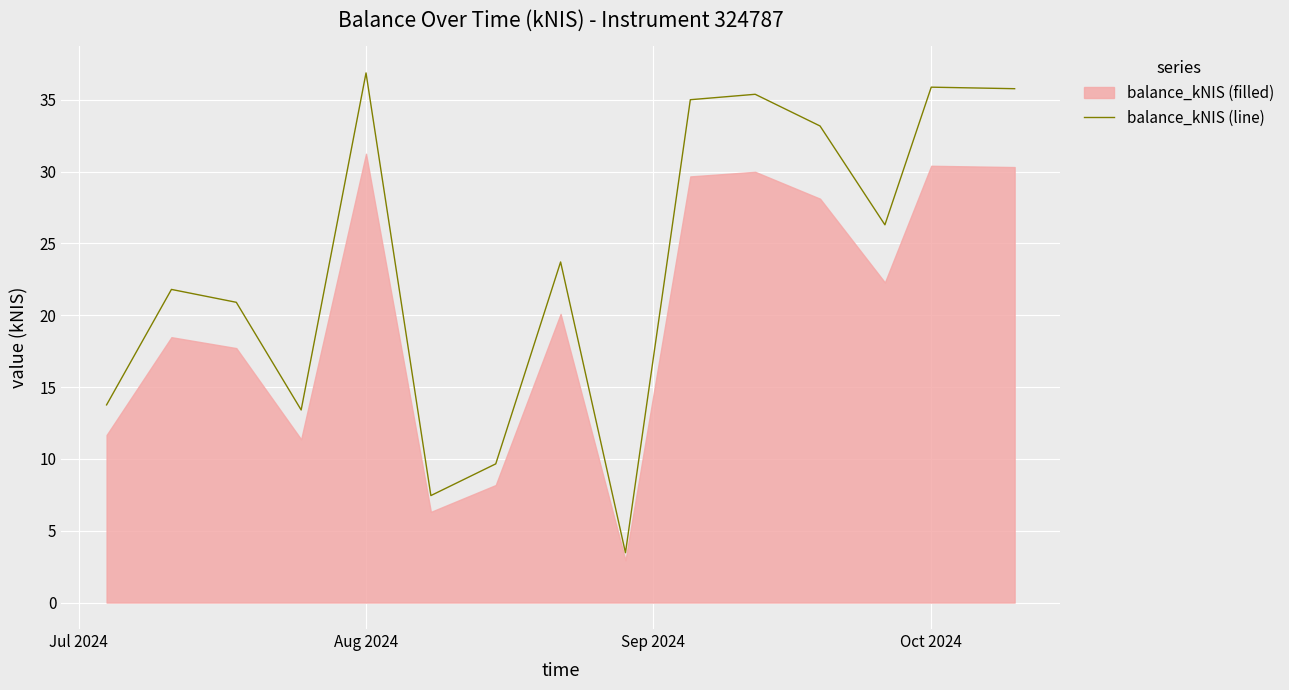

Where does the balance_kNIS (line) series first go above 23?

Aug 2024